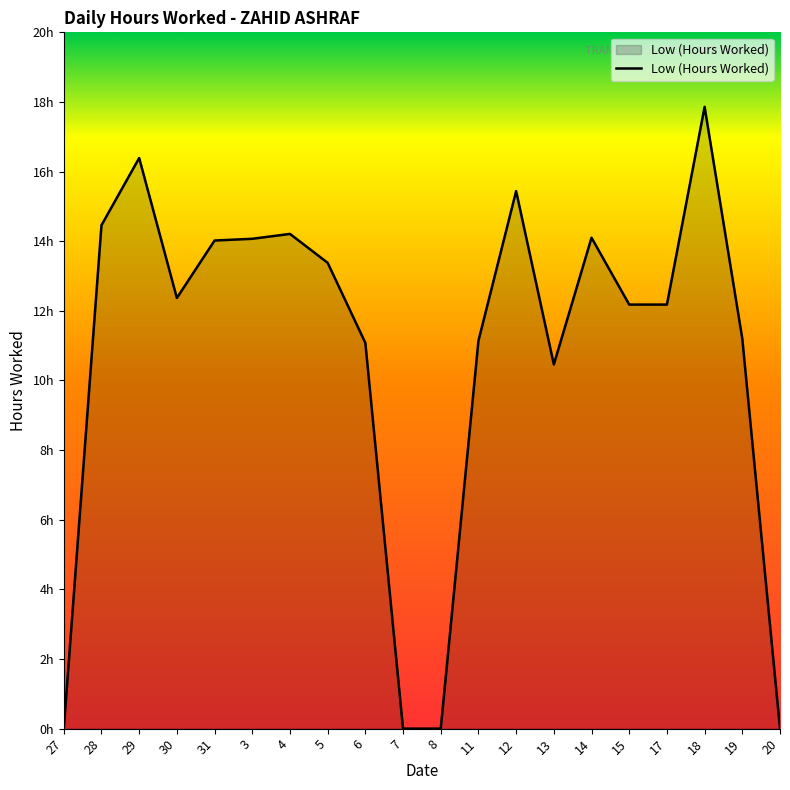

Does the chart have visible grid lines?

No